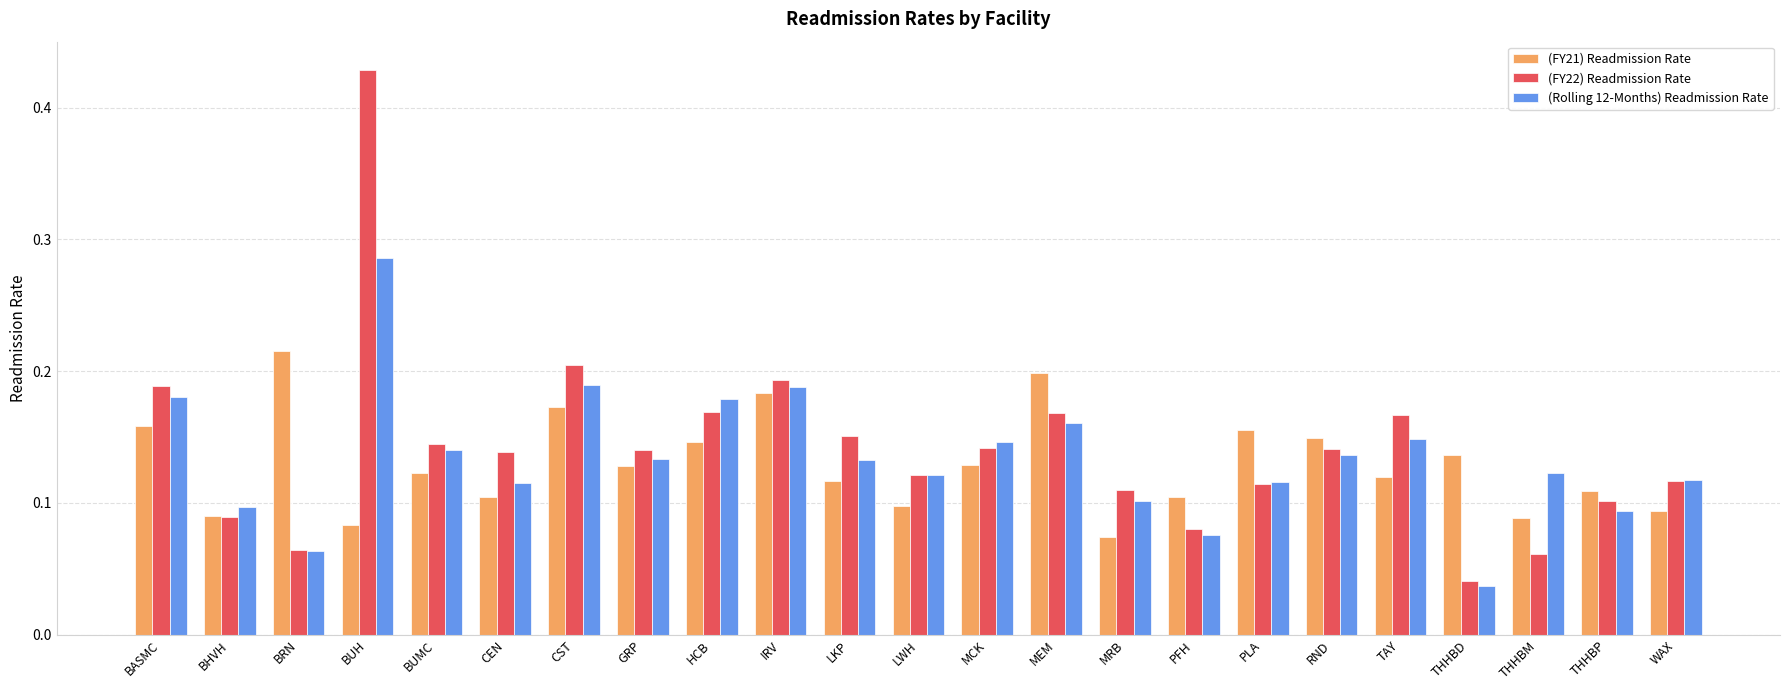

List the series in order of their peak value, highest first.

(FY22) Readmission Rate, (Rolling 12-Months) Readmission Rate, (FY21) Readmission Rate